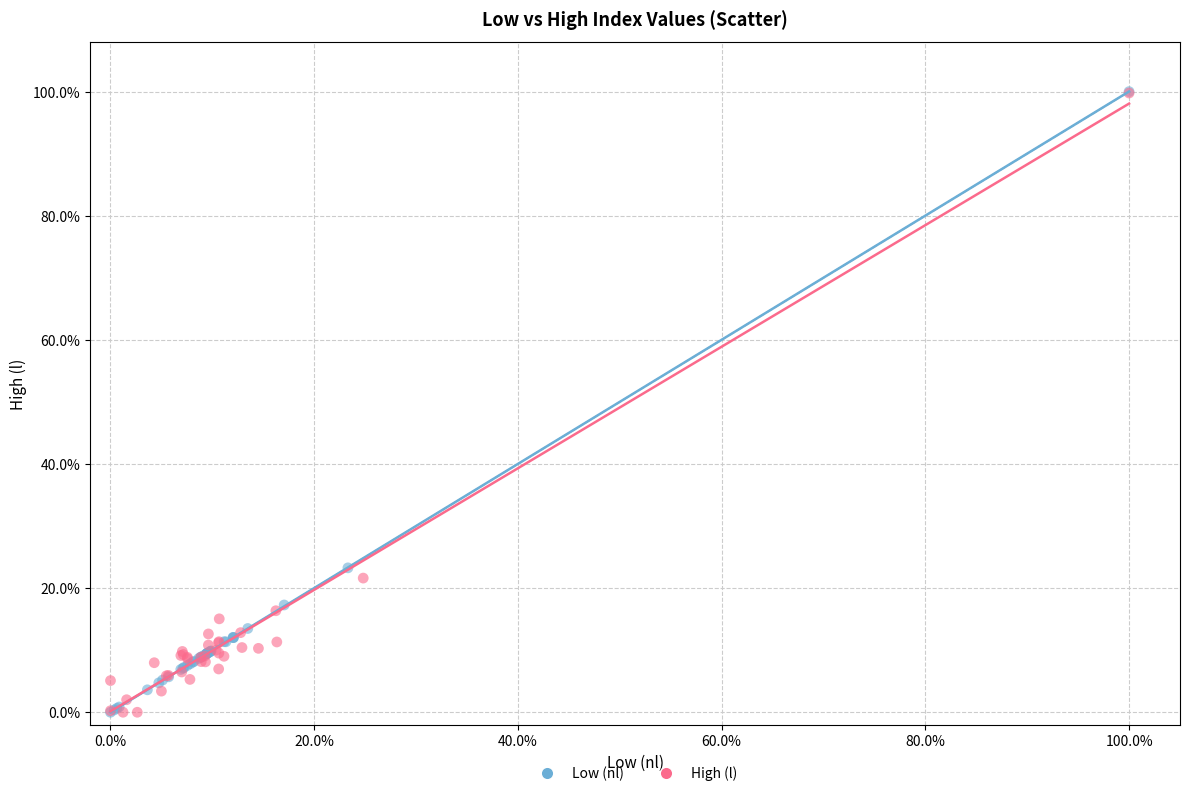

What are all the series names shown in the legend?

Low (nl), High (l)